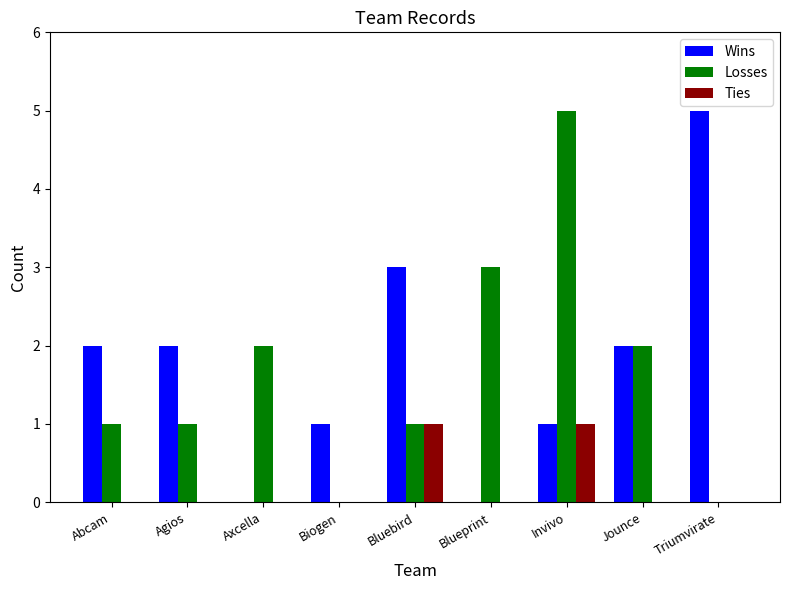

Between Abcam and Axcella, which series saw the biggest shift?

Wins